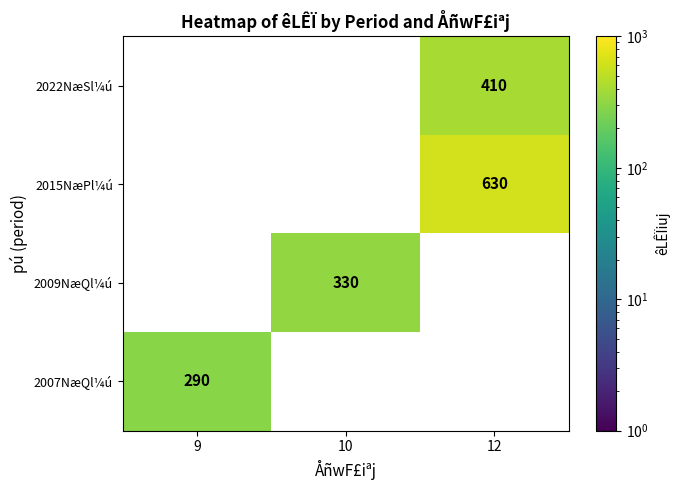

Reading left to right, what are all the values shown in this chart?

2022NæSl¼ú: 9=0	10=0	12=410
2015NæPl¼ú: 9=0	10=0	12=630
2009NæQl¼ú: 9=0	10=330	12=0
2007NæQl¼ú: 9=290	10=0	12=0